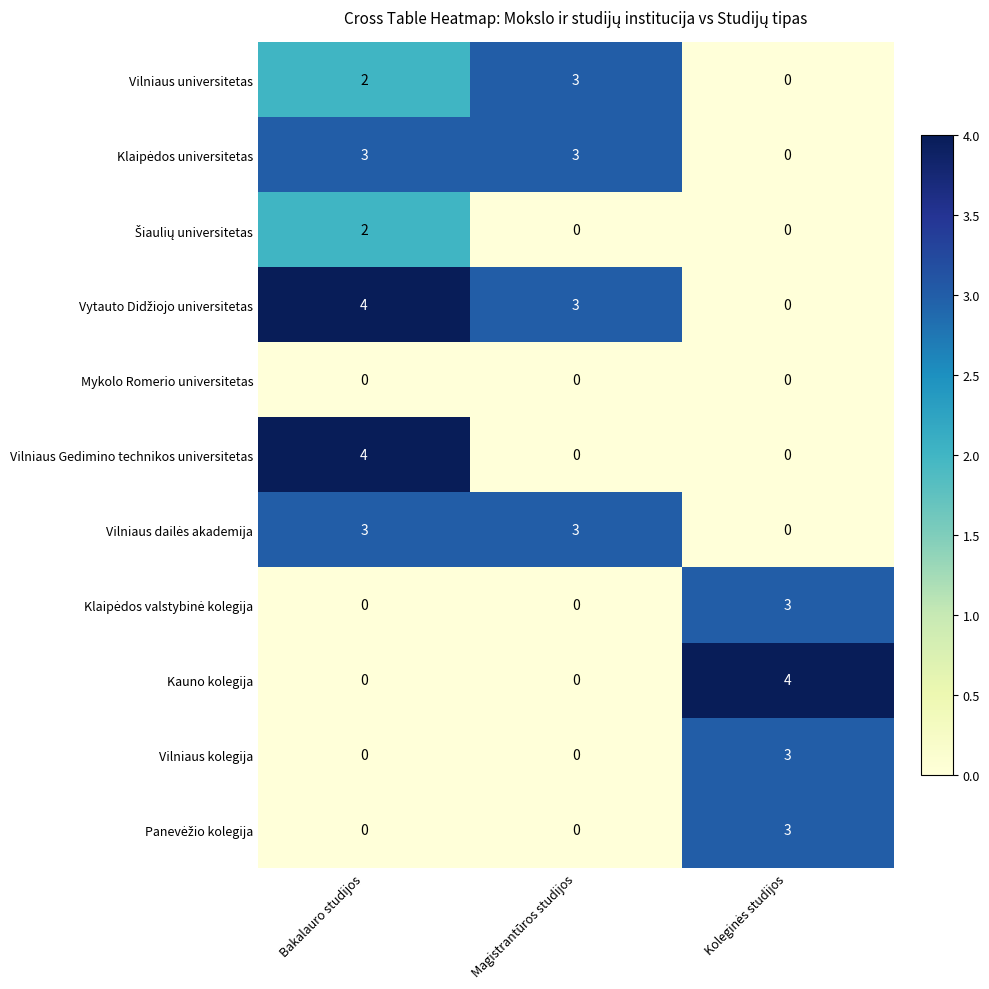

At which category is the sum across all series the highest?

Bakalauro studijos